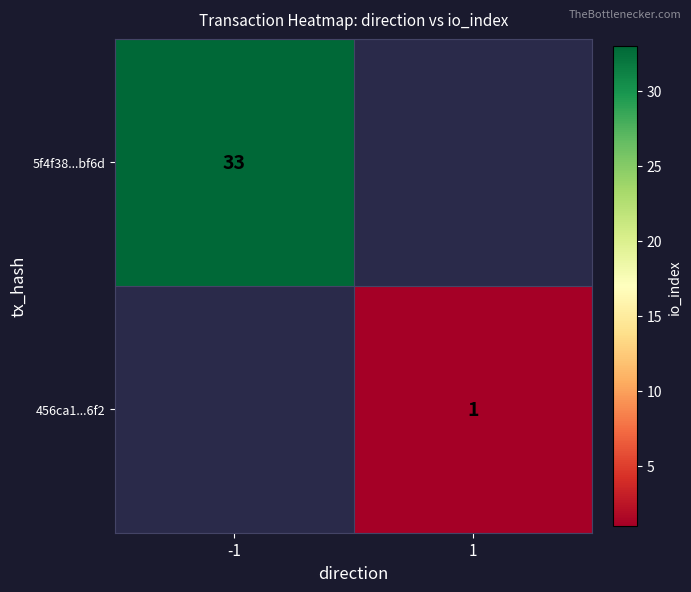

Is it true that 456ca1...6f2 equals 1 at 1?

True